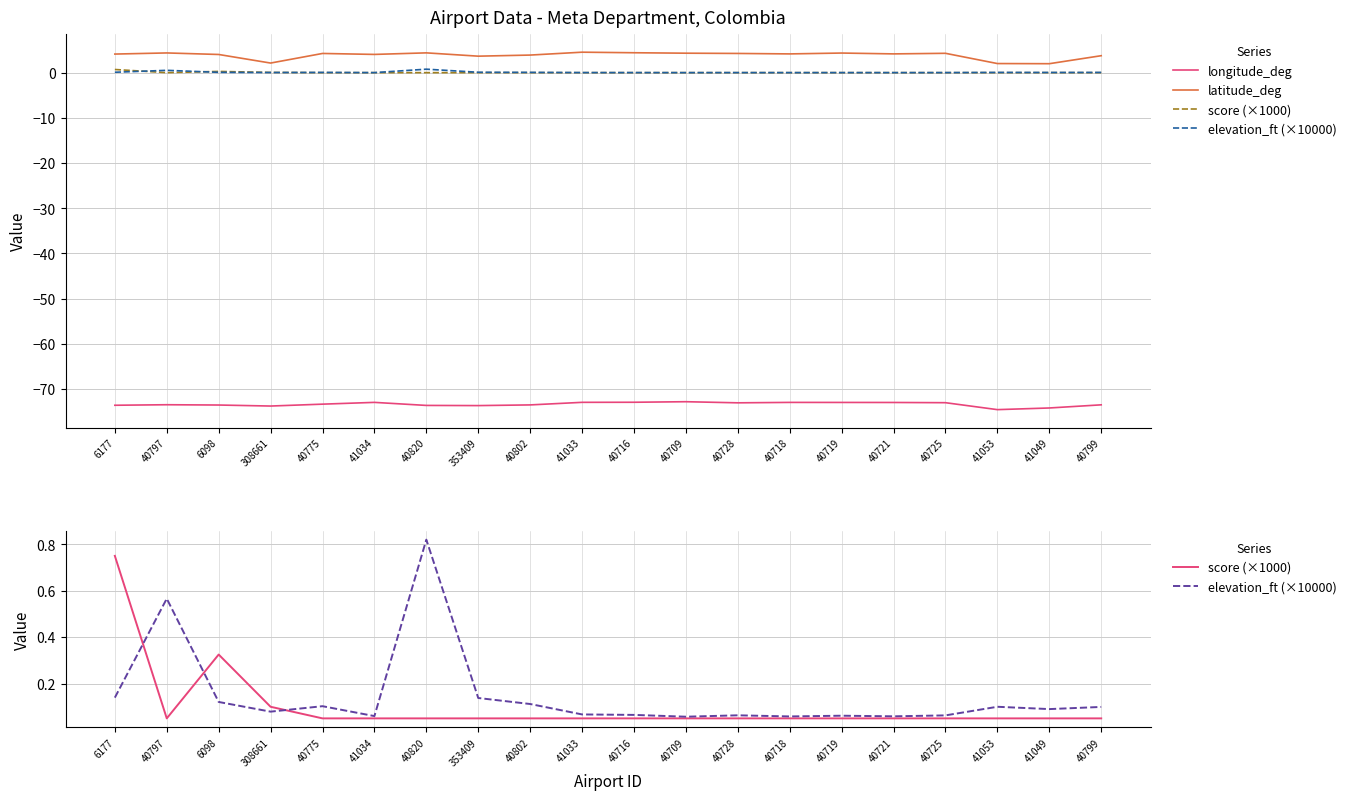

How many categories are shown in the chart?

20